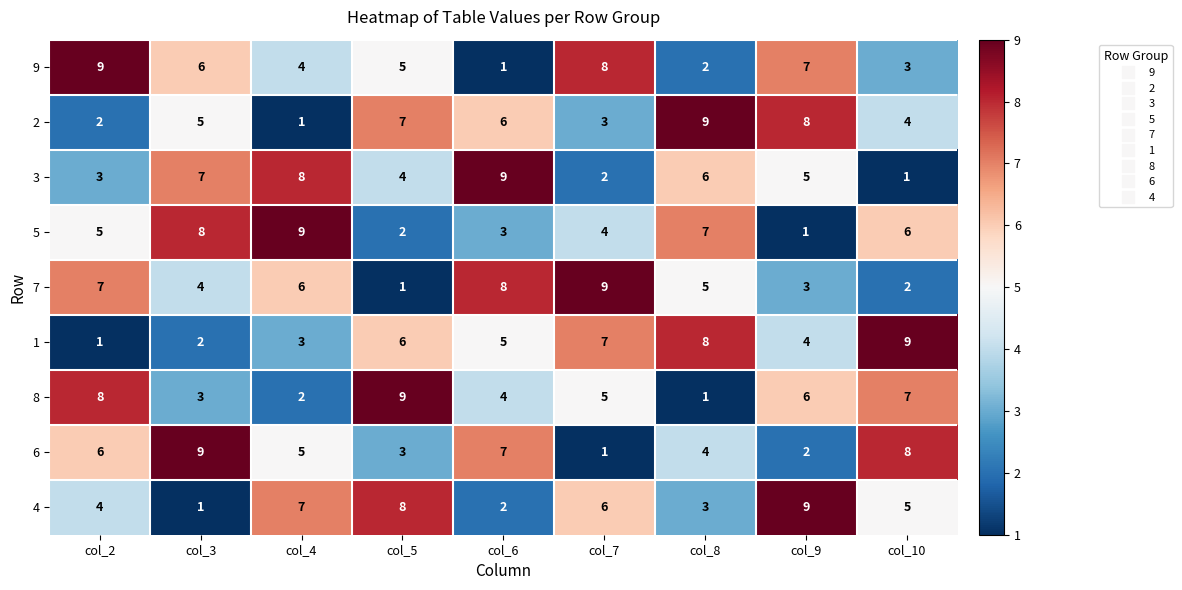

Between col_5 and col_9, which series saw the biggest shift?

8